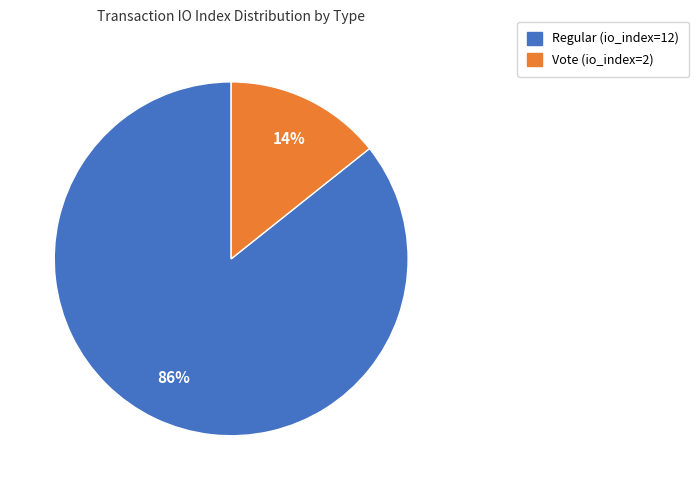

Between Regular (io_index=12) and Vote (io_index=2), which is larger?

Regular (io_index=12)